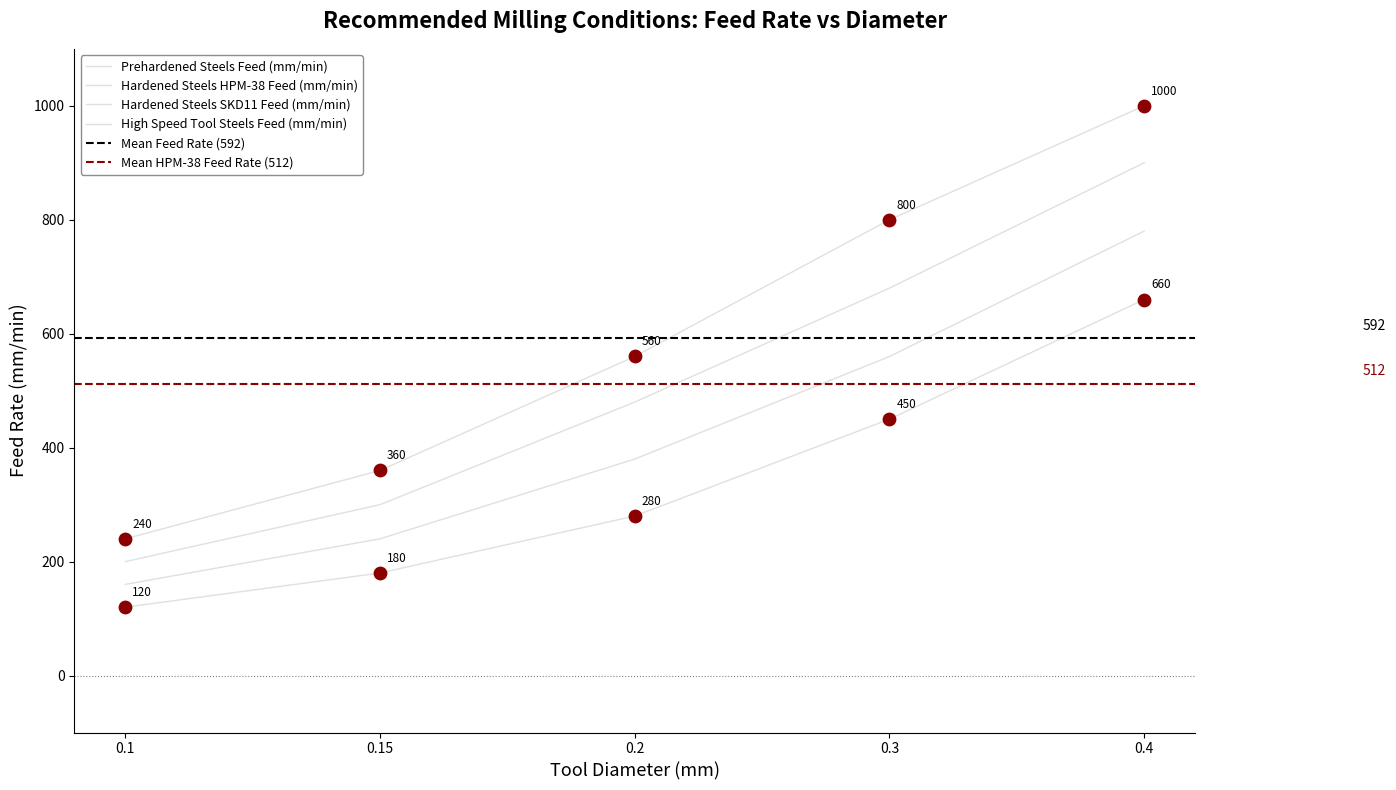

What is the total value across all series at 0.1?

720